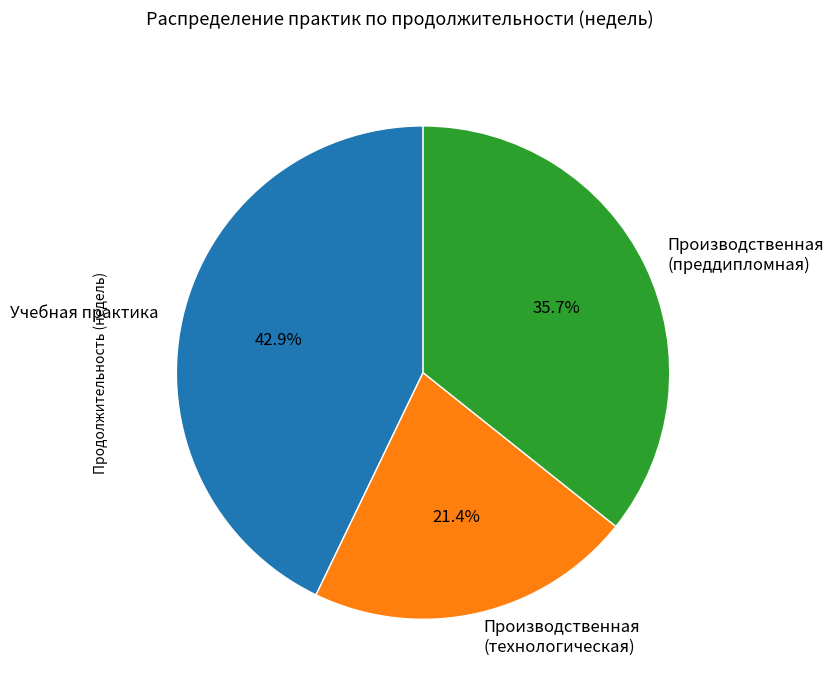

Is Производственная (технологическая) the majority of the pie?

No